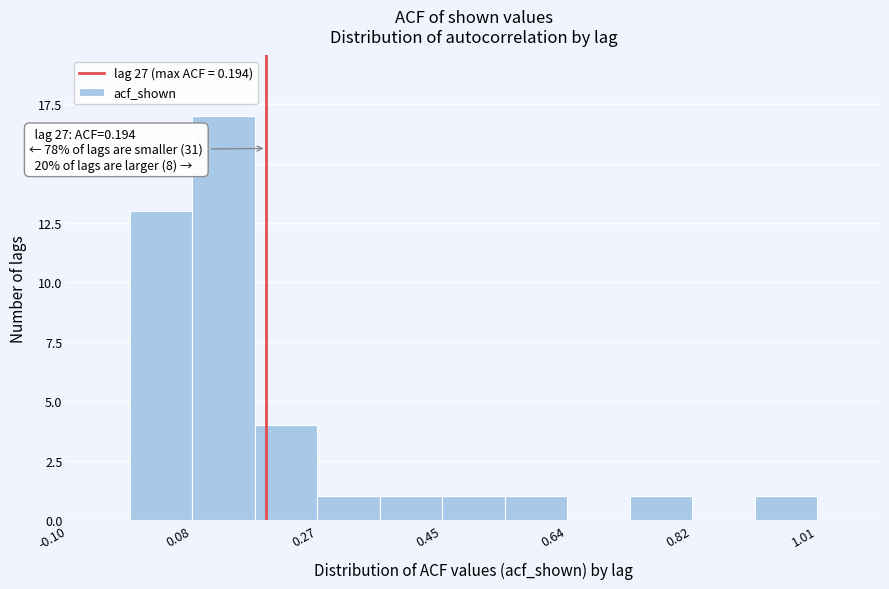

Over which range of the x-axis is the bar tallest?

0.08 to 0.18